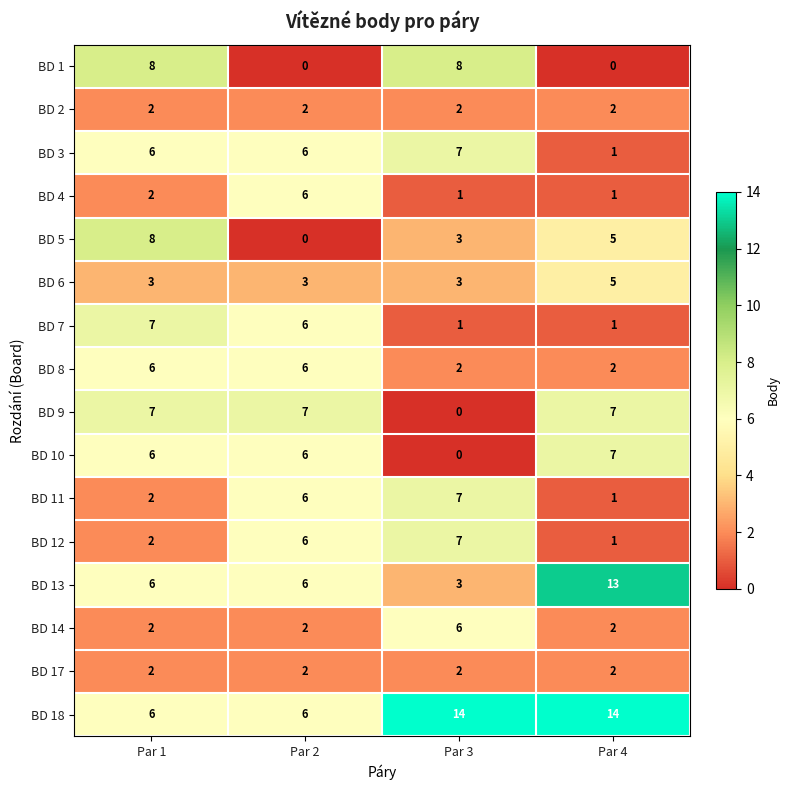

At which category is the sum across all series the highest?

Par 1